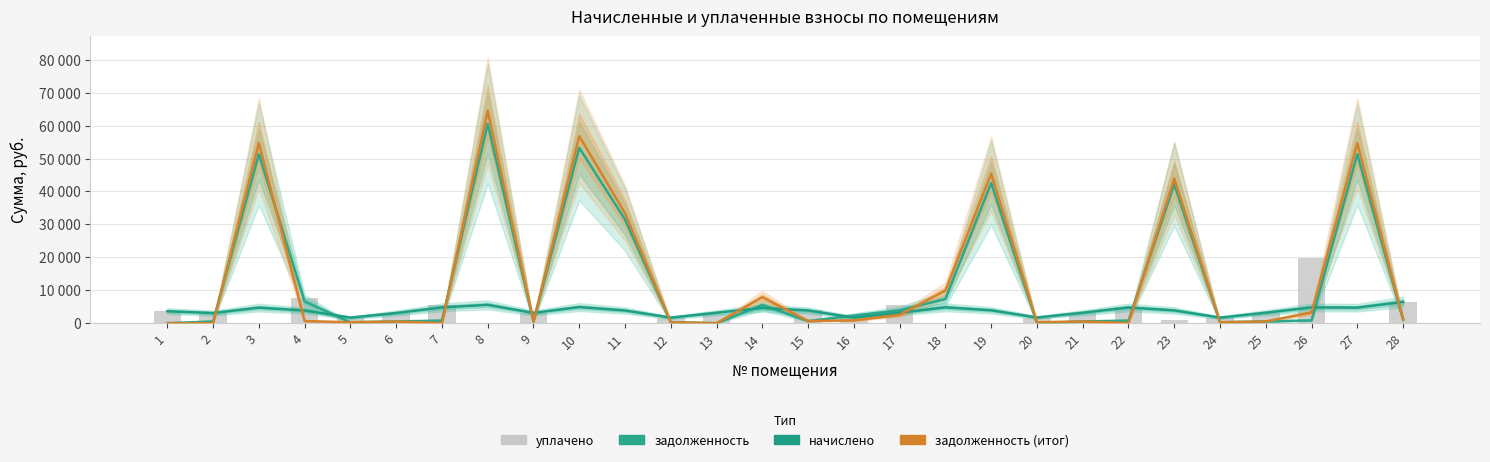

At which label does начислено reach its minimum?

5